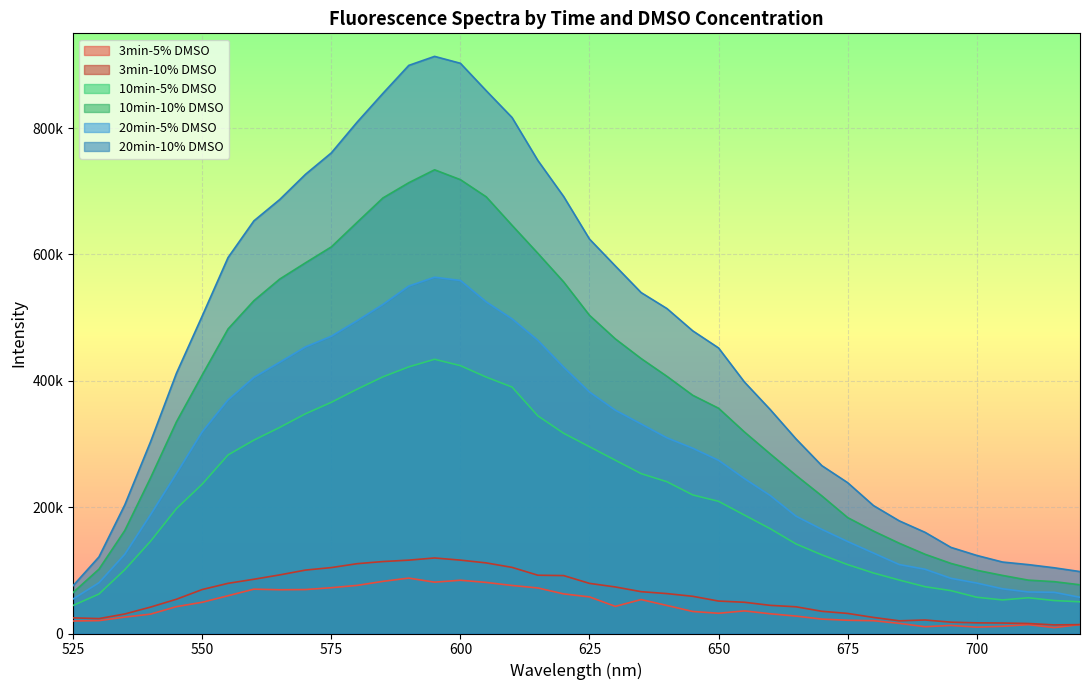

Reading left to right, list all the values displayed in this chart.

3min-5% DMSO: 19806	20396	25946	30702	42508	49450	59808	70185	69270	69551	72500	76154	82560	87697	81258	84308	80848	76040	72087	62711	57938	42942	53730	44368	34872	32020	35819	31228	27553	22783	20962	20276	16039	10739	12792	10061	11390	14094	9272	14169
3min-10% DMSO: 24723	23596	30904	41840	54226	69625	79425	85854	92754	100384	104349	110516	113911	116118	119560	116156	111763	104653	92260	91674	79332	73693	66216	63169	58875	51360	49464	44565	42278	35171	31778	25428	20084	21364	17948	16867	16599	15821	13593	14057
10min-5% DMSO: 44433	62501	100982	146118	197646	236449	282650	306068	326209	347817	365945	386723	406332	422036	434067	423977	405887	390113	344534	316930	295639	274320	253057	240255	219341	209220	187490	165898	141769	124517	109039	95774	84595	74054	67876	57393	53129	56586	52178	50191
10min-10% DMSO: 64962	101836	163003	246598	334993	409327	482082	526745	560988	586755	611943	650863	689454	713530	733996	718378	691219	646129	601794	556491	503661	466373	435214	407066	377038	356559	319036	284257	250305	217792	183474	162138	142858	125383	110964	100076	91925	84460	82060	77126
20min-5% DMSO: 54749	80339	125393	188151	253122	319268	369699	405306	429313	453639	470547	495086	520884	549929	563954	558768	524898	498052	464009	421604	382256	353464	331663	309698	293269	274114	245215	218412	185687	164815	145578	127376	109153	101692	87345	79871	70738	65723	65221	57299
20min-10% DMSO: 75814	121238	203641	303758	411891	502720	595104	653133	686890	726852	760764	809486	855031	899249	913519	902582	859166	816750	748743	691644	624347	581806	539652	514368	479068	451972	398131	354486	308000	265687	238735	202501	178267	160109	136326	123593	113113	109033	104031	98025